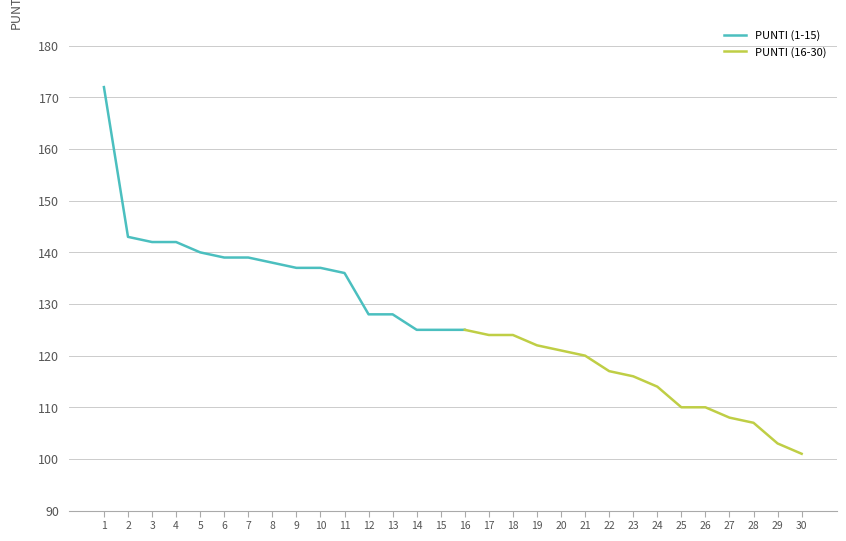

List the labels in order of value, smallest first.

30, 29, 28, 27, 25, 26, 24, 23, 22, 21, 20, 19, 17, 18, 14, 15, 16, 12, 13, 11, 9, 10, 8, 6, 7, 5, 3, 4, 2, 1